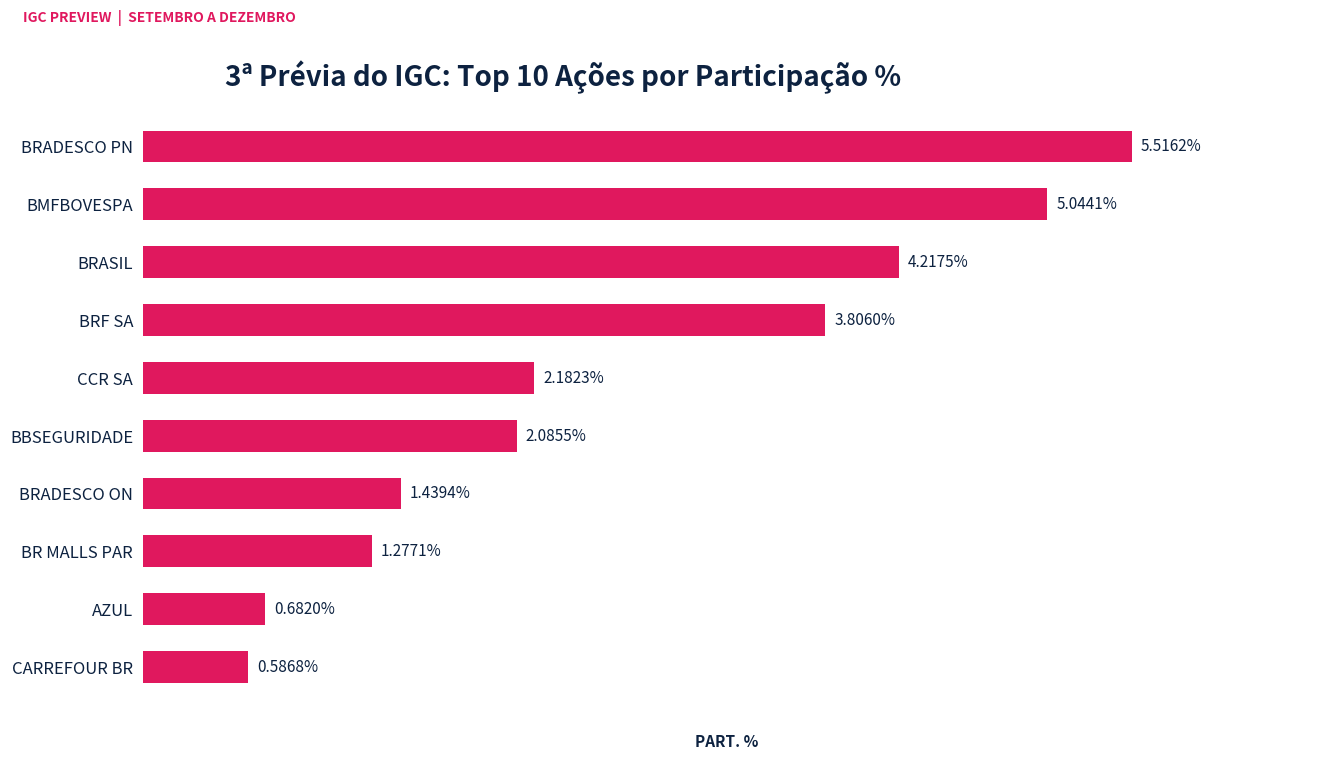

Where is the data nearest to the value 3?

BRF SA